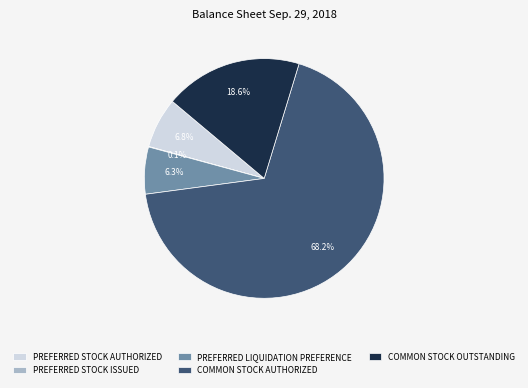

Does any single category account for the majority?

Yes